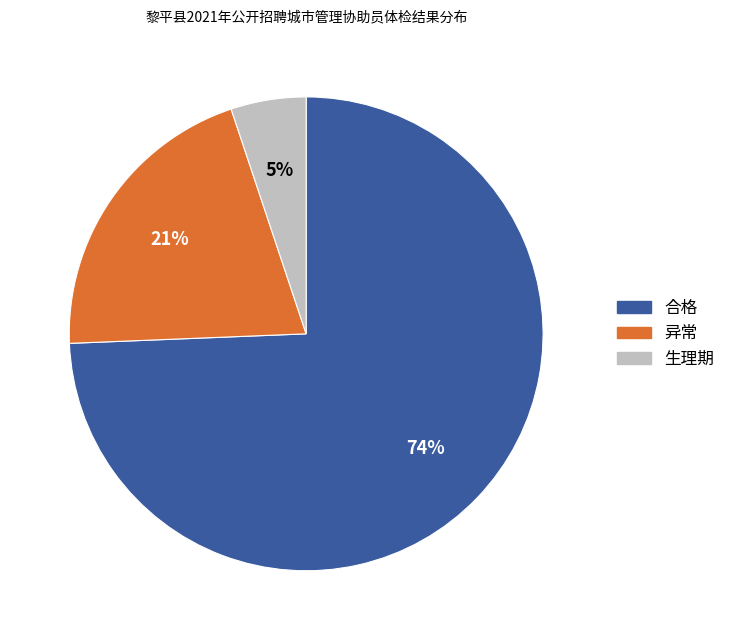

How many segments does this pie chart have?

3